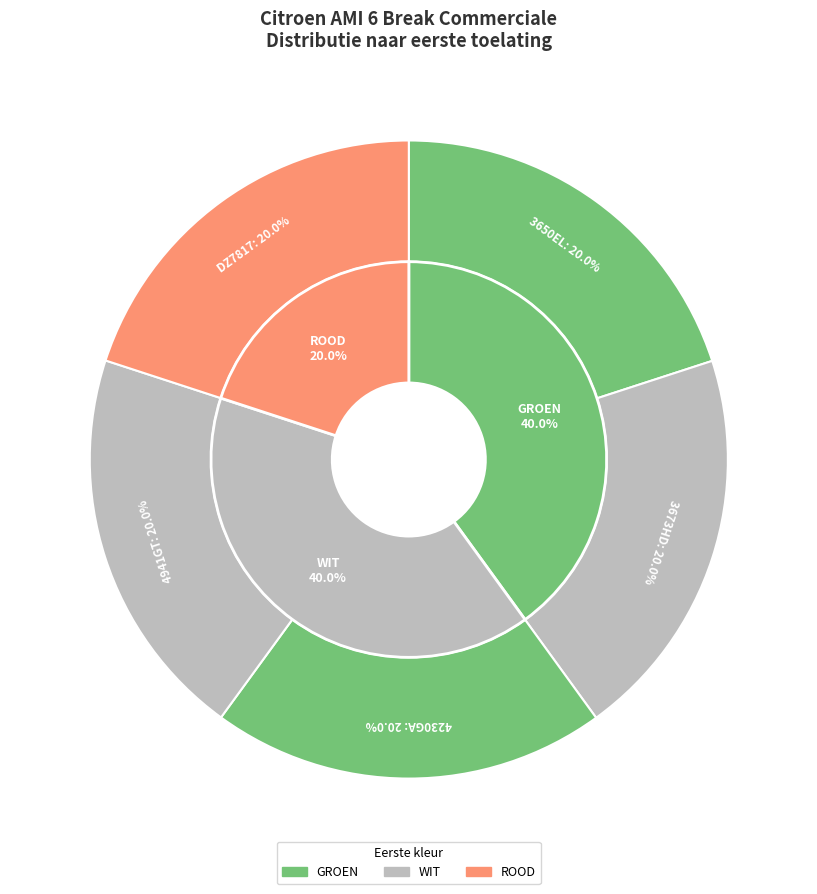

How many segments does this pie chart have?

5